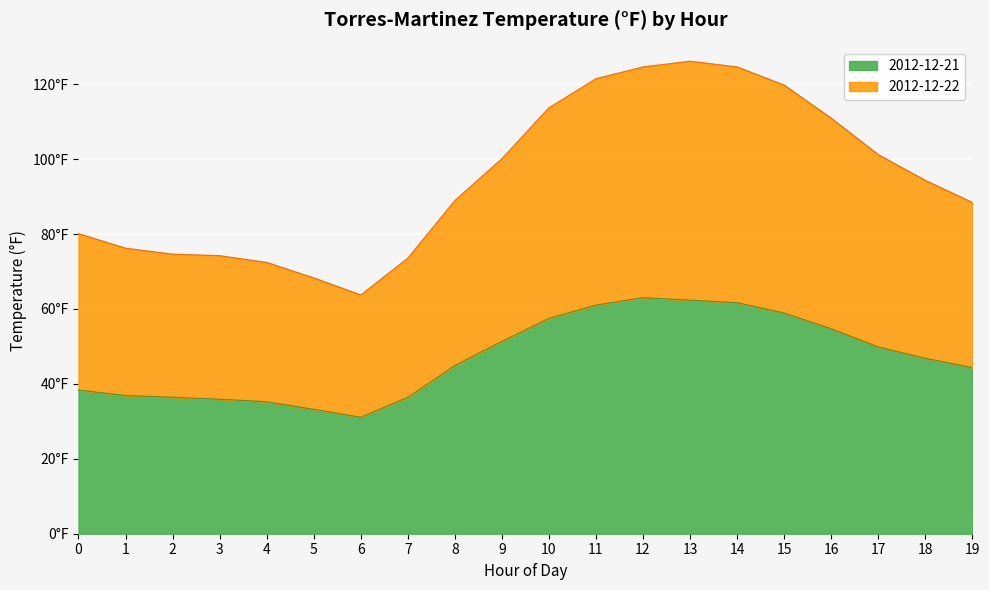

What is the average value?

47.0